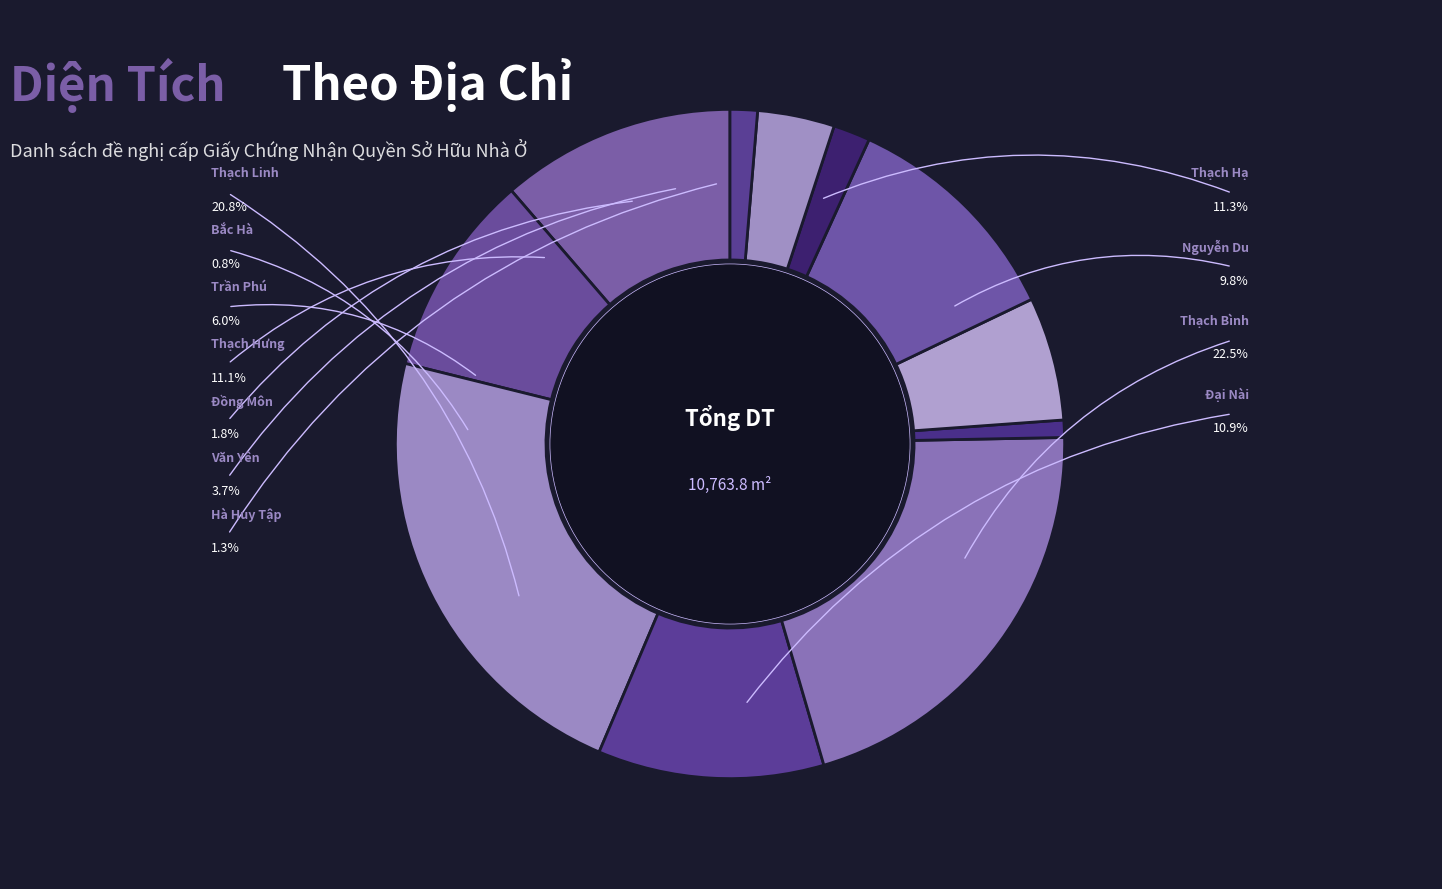

Does Hà Huy Tập represent more than half of the total?

No